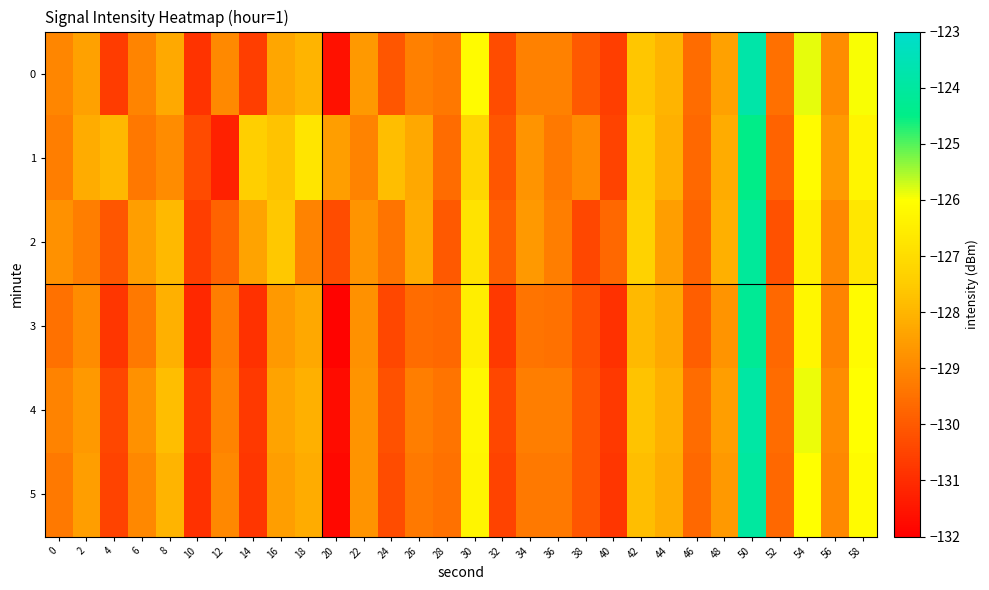

Reading left to right, list all the values displayed in this chart.

0: 0=-129.0	2=-128.4	4=-130.6	6=-129.1	8=-128.3	10=-130.9	12=-129.0	14=-130.6	16=-128.3	18=-128.0	20=-131.6	22=-128.6	24=-130.1	26=-129.2	28=-129.4	30=-126.1	32=-130.3	34=-129.1	36=-129.1	38=-130.0	40=-130.6	42=-127.6	44=-128.0	46=-129.6	48=-128.4	50=-123.8	52=-129.5	54=-125.9	56=-128.9	58=-126.0
1: 0=-129.2	2=-128.2	4=-127.9	6=-129.3	8=-128.9	10=-130.3	12=-131.3	14=-127.4	16=-127.7	18=-126.8	20=-128.5	22=-129.1	24=-127.8	26=-128.3	28=-129.6	30=-127.2	32=-130.1	34=-128.7	36=-129.3	38=-128.9	40=-130.5	42=-127.4	44=-128.1	46=-129.7	48=-128.2	50=-124.5	52=-129.8	54=-126.1	56=-128.6	58=-126.3
2: 0=-128.8	2=-129.2	4=-130.1	6=-128.5	8=-127.9	10=-130.6	12=-129.8	14=-128.4	16=-127.6	18=-129.1	20=-130.3	22=-128.7	24=-129.4	26=-128.2	28=-130.0	30=-126.8	32=-129.9	34=-128.6	36=-129.2	38=-130.4	40=-129.7	42=-127.3	44=-128.5	46=-129.8	48=-128.1	50=-124.1	52=-130.2	54=-126.4	56=-129.0	58=-126.7
3: 0=-129.5	2=-128.9	4=-130.8	6=-129.3	8=-128.1	10=-131.1	12=-129.2	14=-130.9	16=-128.6	18=-128.3	20=-131.9	22=-128.8	24=-130.4	26=-129.6	28=-129.7	30=-126.5	32=-130.7	34=-129.4	36=-129.5	38=-130.2	40=-130.9	42=-127.9	44=-128.3	46=-129.9	48=-128.7	50=-124.2	52=-129.7	54=-126.2	56=-129.1	58=-126.1
4: 0=-129.1	2=-128.6	4=-130.4	6=-128.8	8=-127.8	10=-130.7	12=-129.1	14=-130.7	16=-128.4	18=-128.1	20=-131.7	22=-128.7	24=-130.2	26=-129.2	28=-129.4	30=-126.2	32=-130.4	34=-129.2	36=-129.2	38=-130.1	40=-130.7	42=-127.7	44=-128.1	46=-129.6	48=-128.5	50=-123.9	52=-129.6	54=-125.9	56=-128.9	58=-126.0
5: 0=-129.3	2=-128.5	4=-130.5	6=-129.0	8=-128.0	10=-130.9	12=-129.0	14=-130.8	16=-128.5	18=-128.2	20=-131.8	22=-128.7	24=-130.3	26=-129.3	28=-129.5	30=-126.3	32=-130.5	34=-129.3	36=-129.3	38=-130.1	40=-130.8	42=-127.8	44=-128.2	46=-129.7	48=-128.6	50=-124.0	52=-129.7	54=-126.0	56=-129.0	58=-126.1